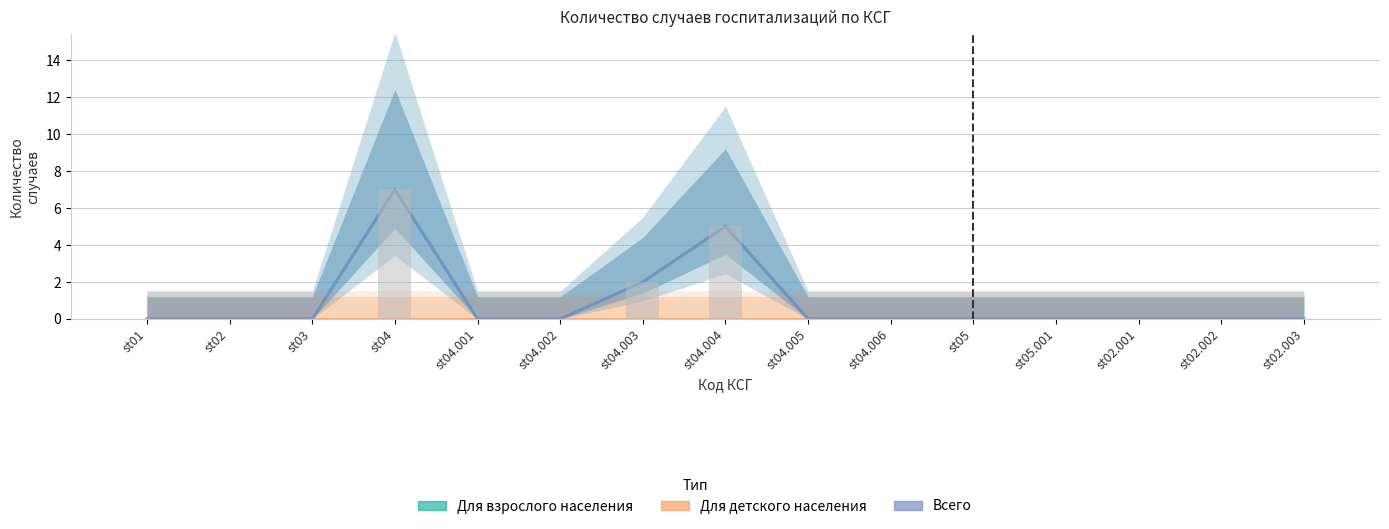

Which has a higher value, st04.006 or st04?

st04